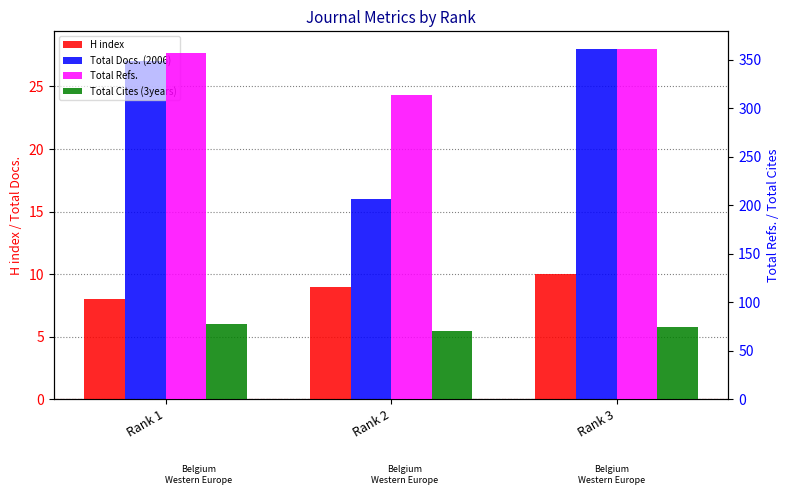

What are all the series names shown in the legend?

H index, Total Docs. (2006), Total Refs., Total Cites (3years)